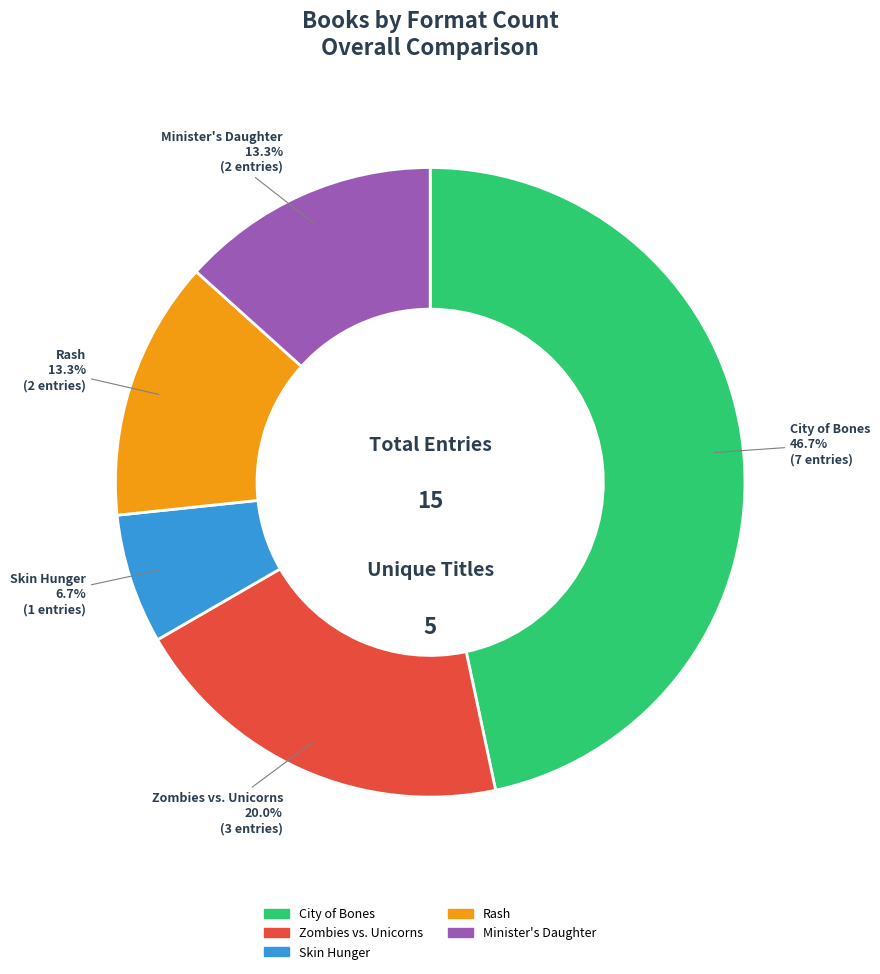

Which category has the biggest portion of the pie?

City of Bones